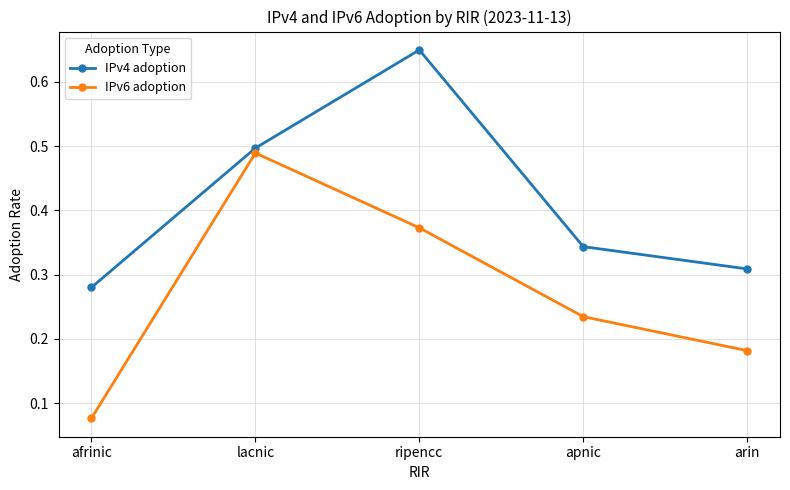

Count the IPv4 adoption values in the range 0 to 1.

5